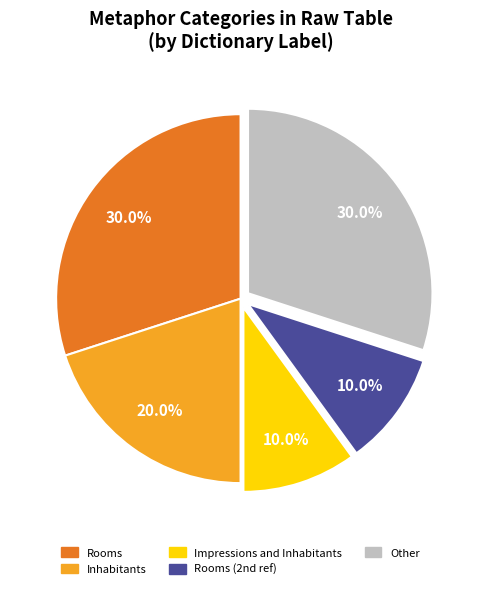

Is there a majority slice in this chart?

No